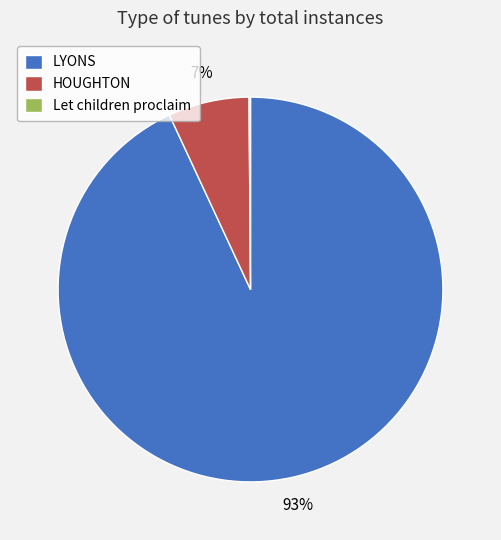

To the nearest percent, what portion does HOUGHTON represent?

7%